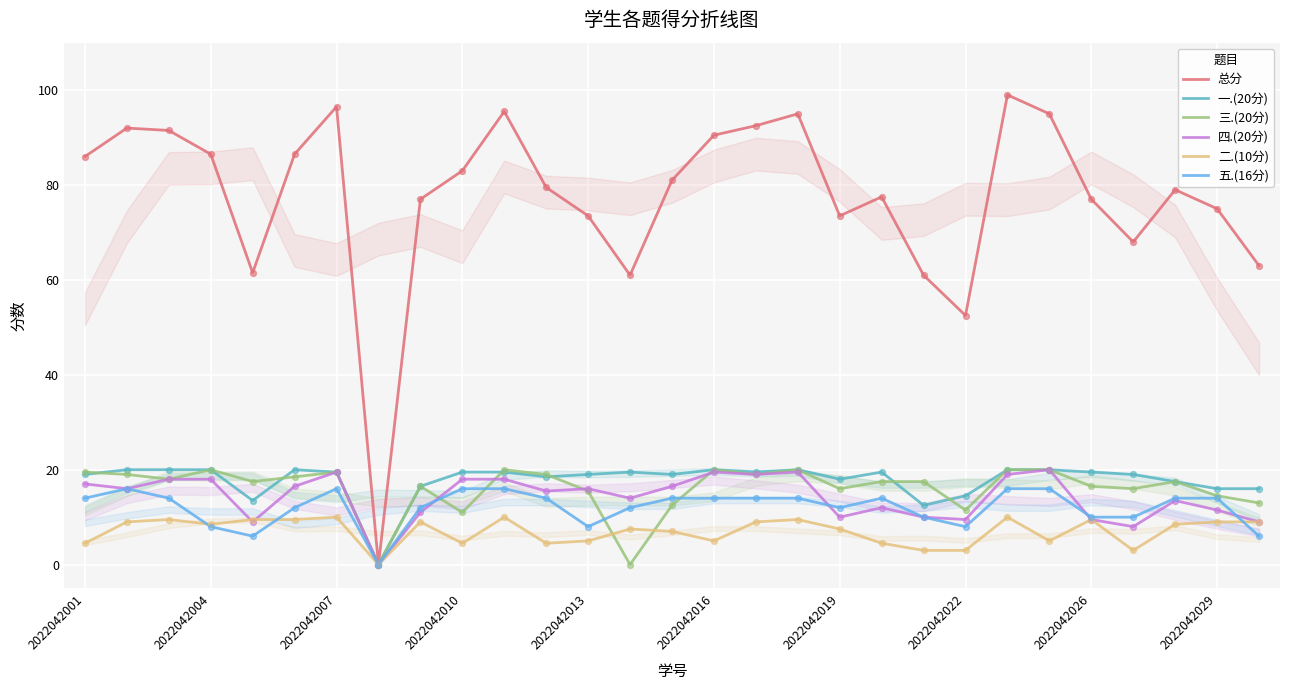

Which series has the largest total across all categories?

总分